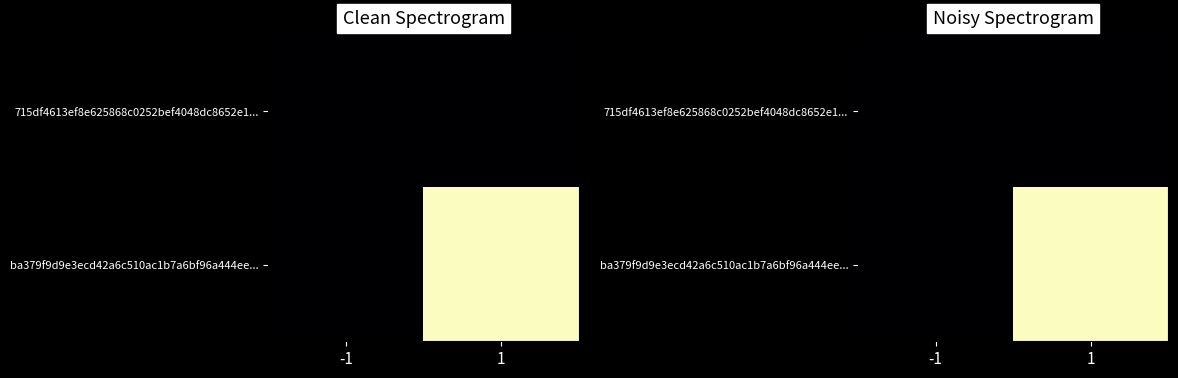

Rank the categories by 715df4613ef8e625868c0252bef4048dc8652e1... value from lowest to highest.

-1, 1